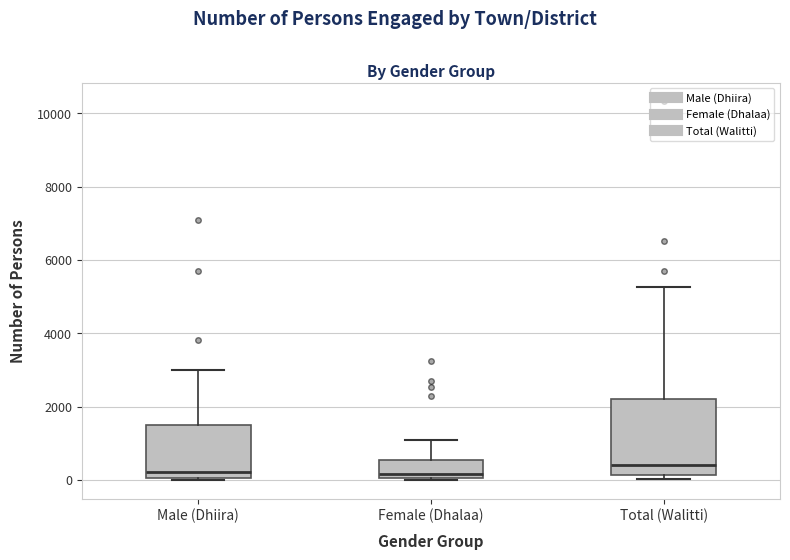

Where is the lower edge of the box for Female (Dhalaa) on the y-axis? The values are not printed on the chart, so give them approximately, as read against the axis.

0